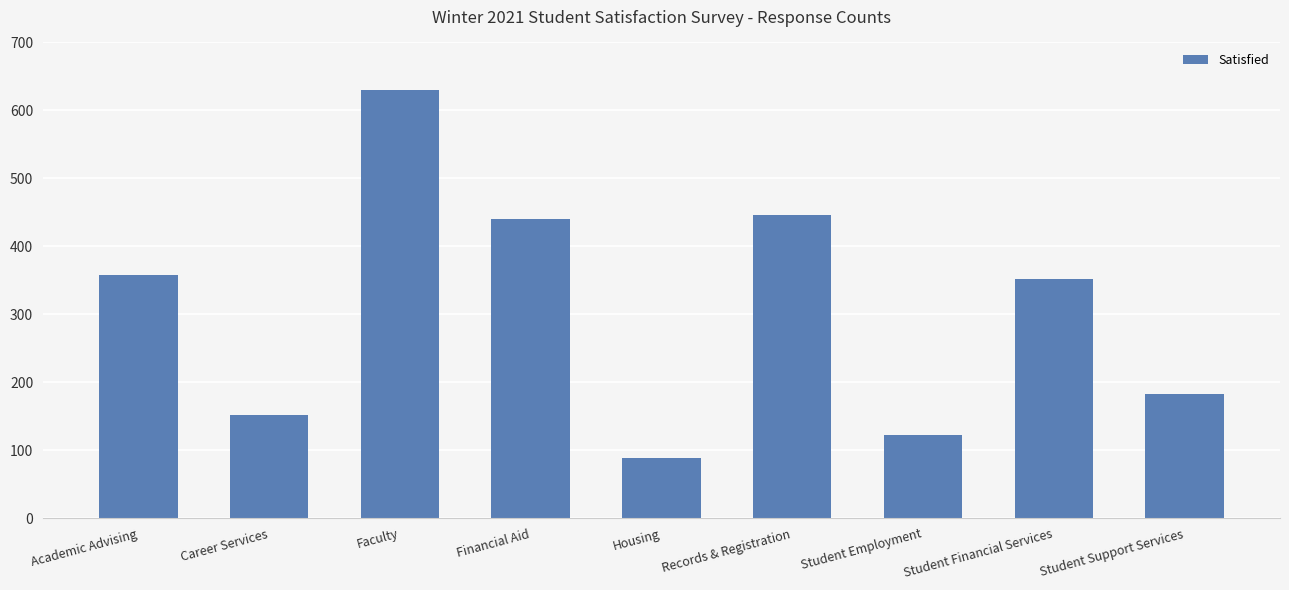

Rank the categories by value from highest to lowest.

Faculty, Records & Registration, Financial Aid, Academic Advising, Student Financial Services, Student Support Services, Career Services, Student Employment, Housing